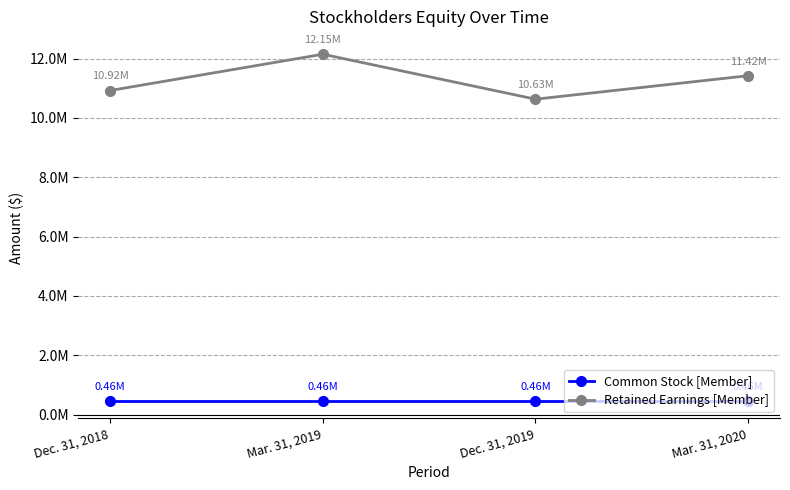

Which series has the largest total across all categories?

Retained Earnings [Member]